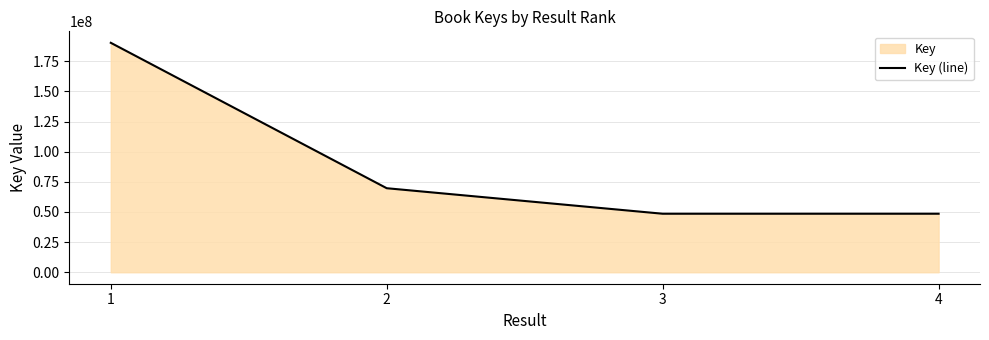

Approximately how many times larger is the value at 1 compared to 4?

3.9